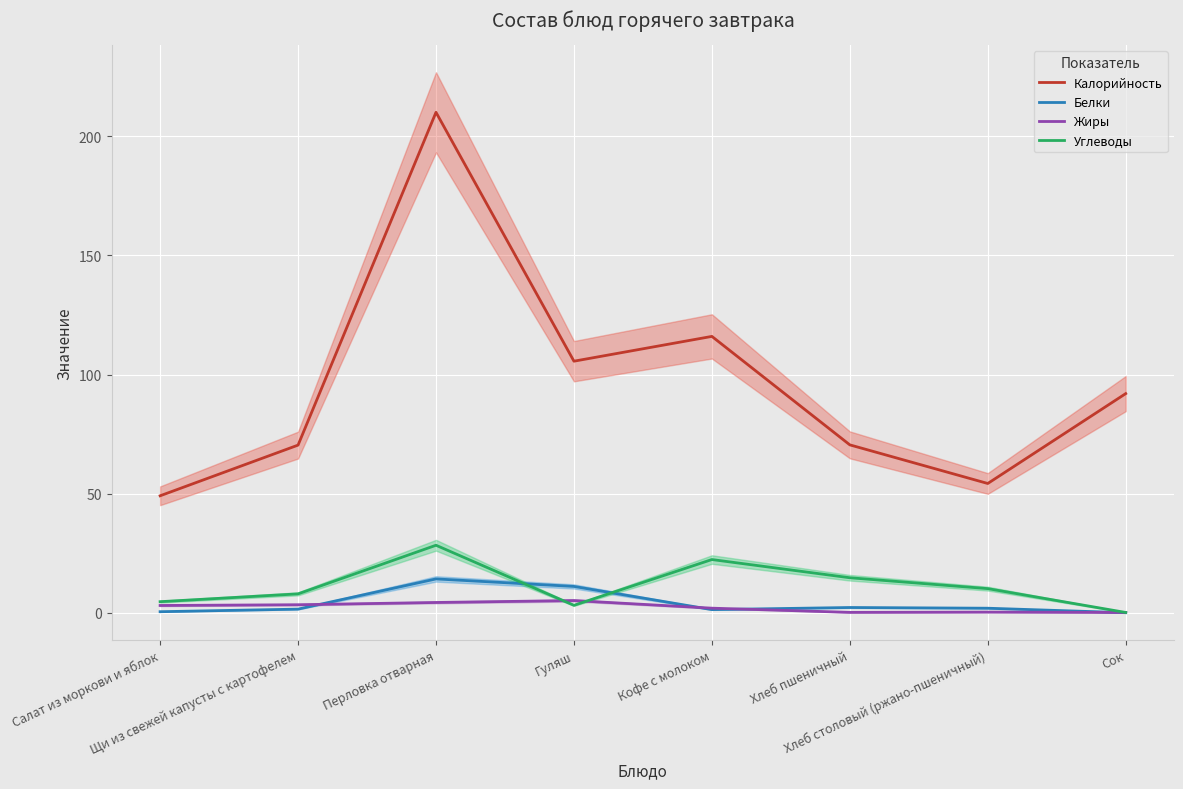

Which series has the largest range (max minus min)?

Калорийность